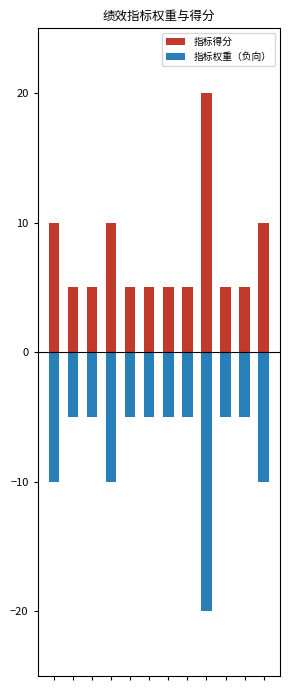

What value does the 指标得分 series have at 5, to the nearest 5?

5